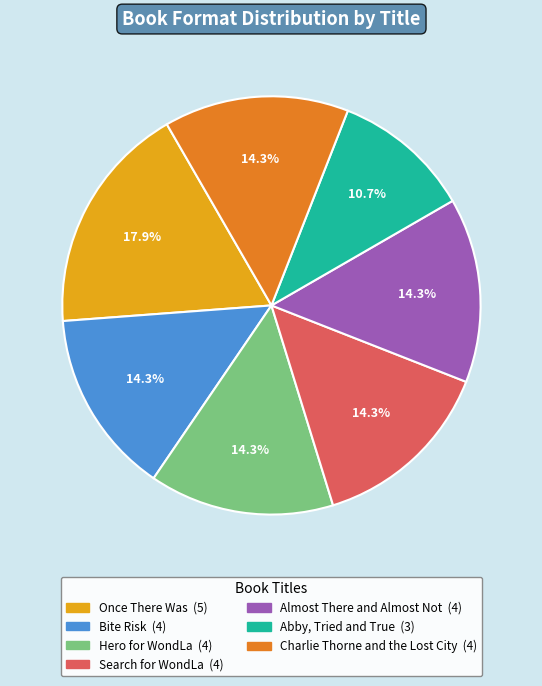

What is the smallest slice in the pie chart?

Abby, Tried and True